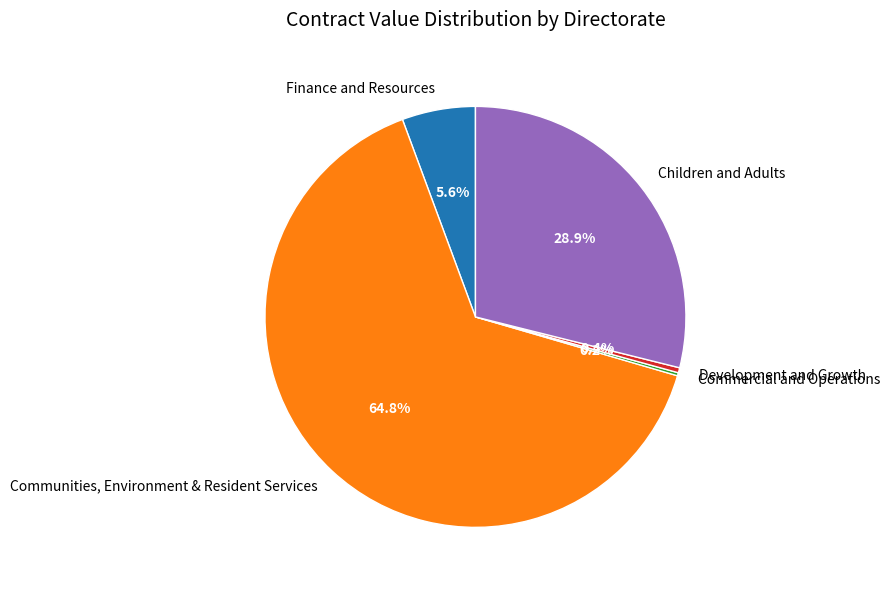

What is the total percentage of Development and Growth and Children and Adults?

29.3%